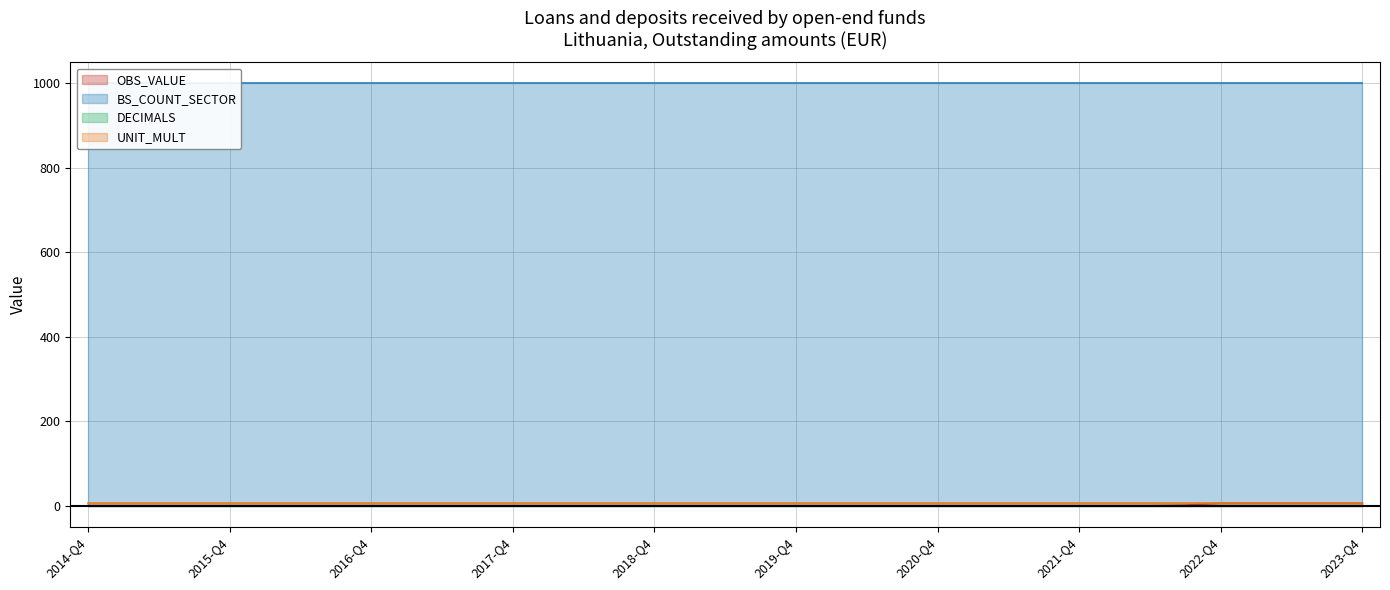

True or false: OBS_VALUE and UNIT_MULT cross at least once.

False